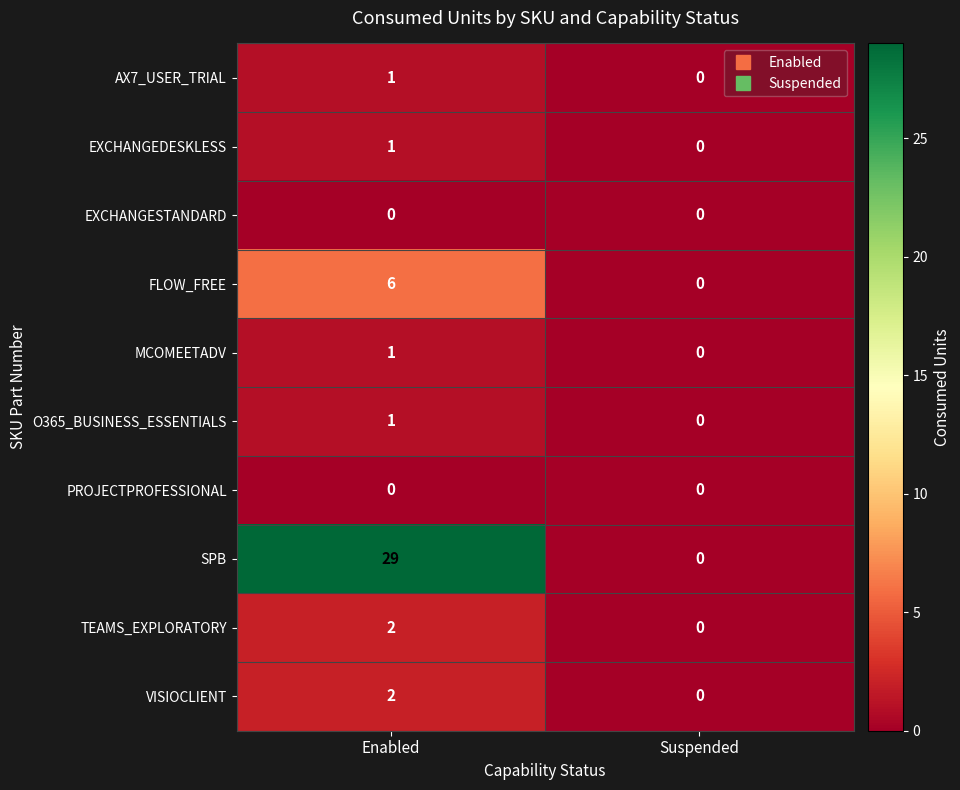

At which category does the chart reach its peak across all series?

Enabled